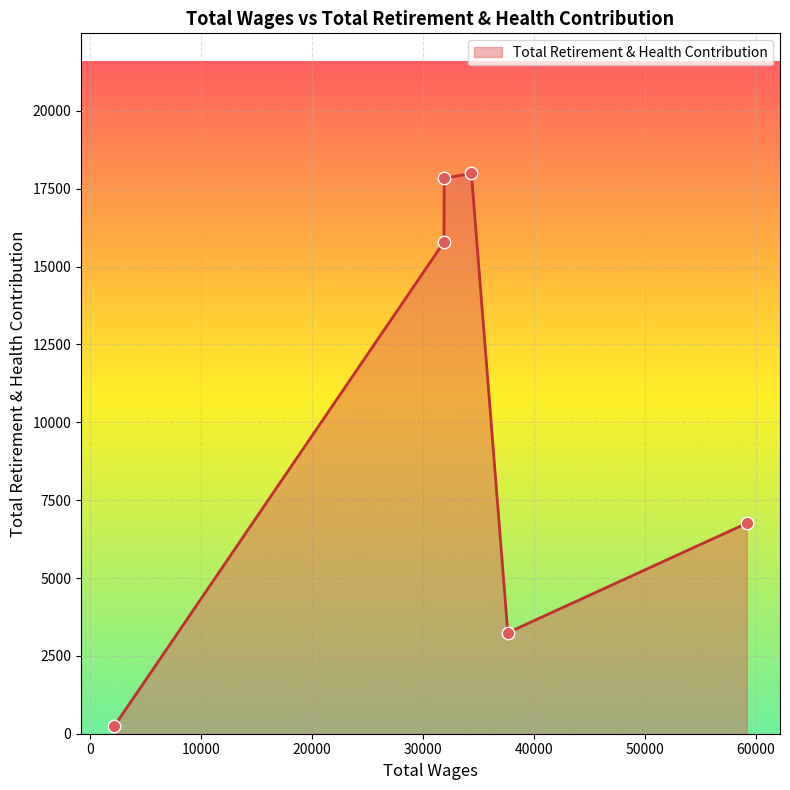

How many interior local peaks (higher than both neighbors) does the data have?

1